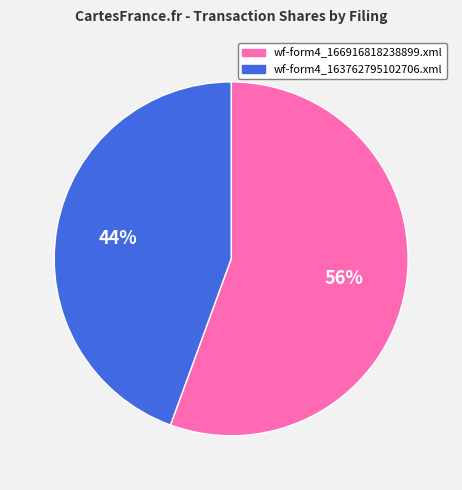

Does wf-form4_163762795102706.xml represent more than half of the total?

No